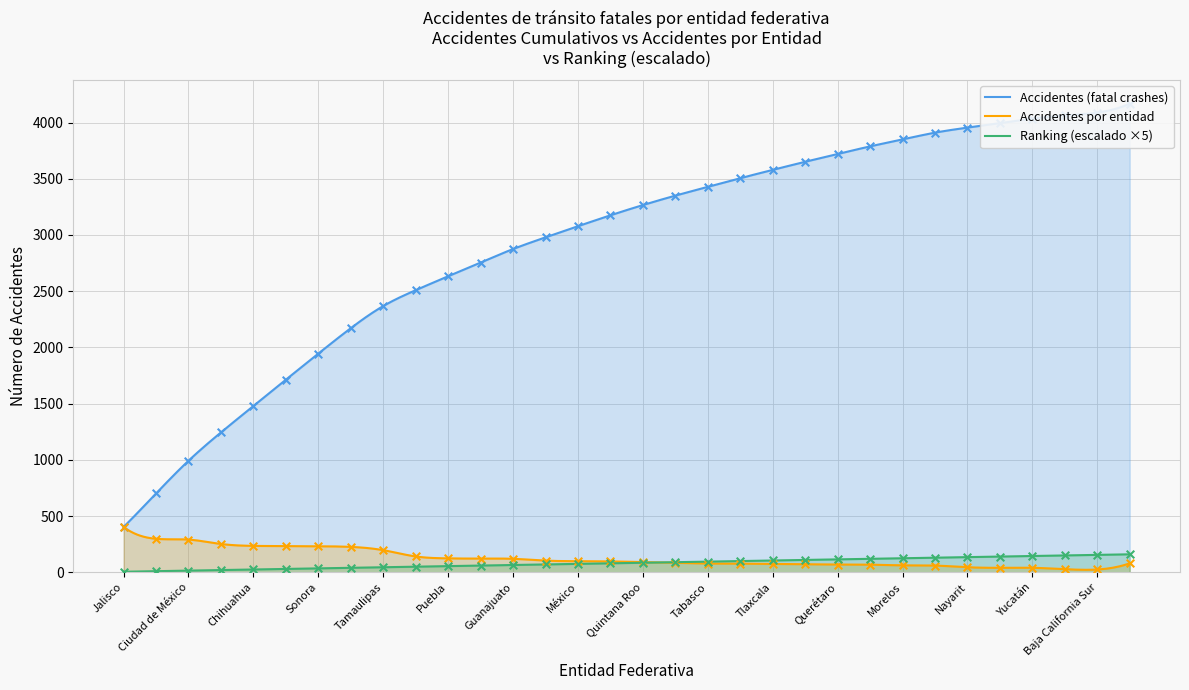

Between Colima and Yucatán, which is larger?

Colima